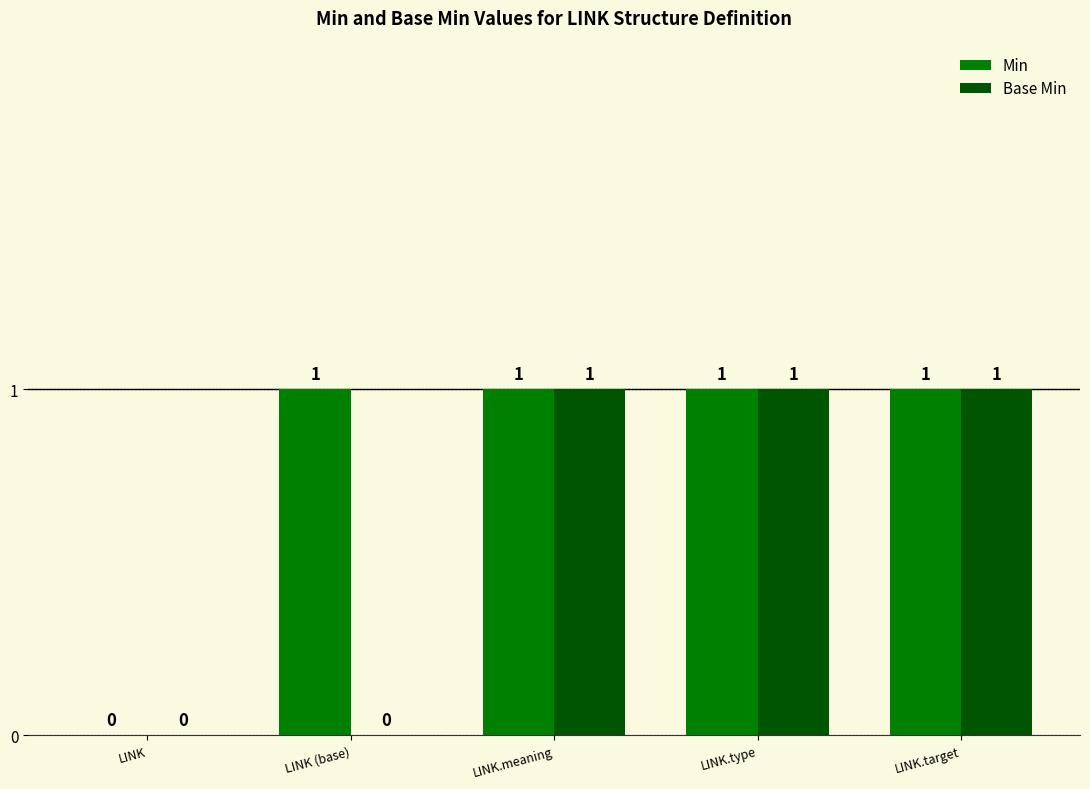

What is the maximum value shown in the chart?

1